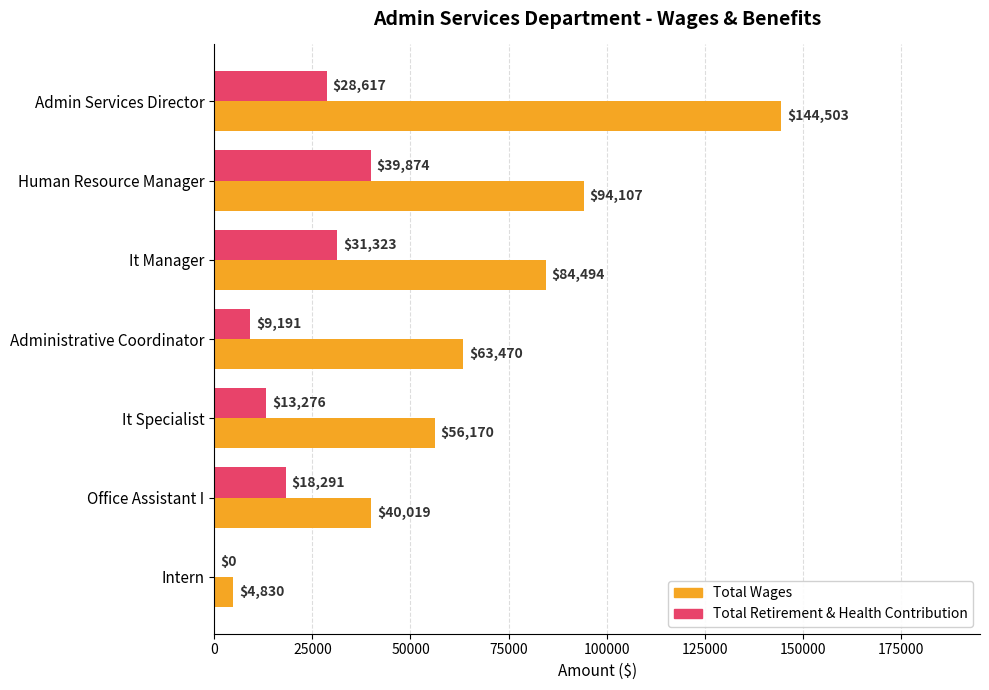

Is the value of Total Wages at Human Resource Manager greater than the value of Total Retirement & Health Contribution at It Specialist?

Yes